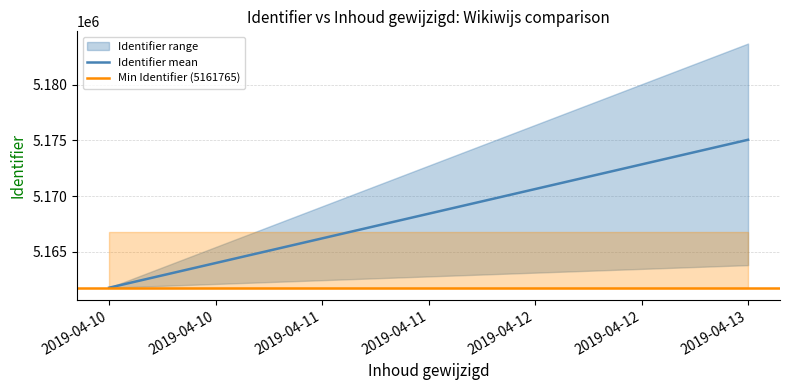

How many data points does each series have?

2